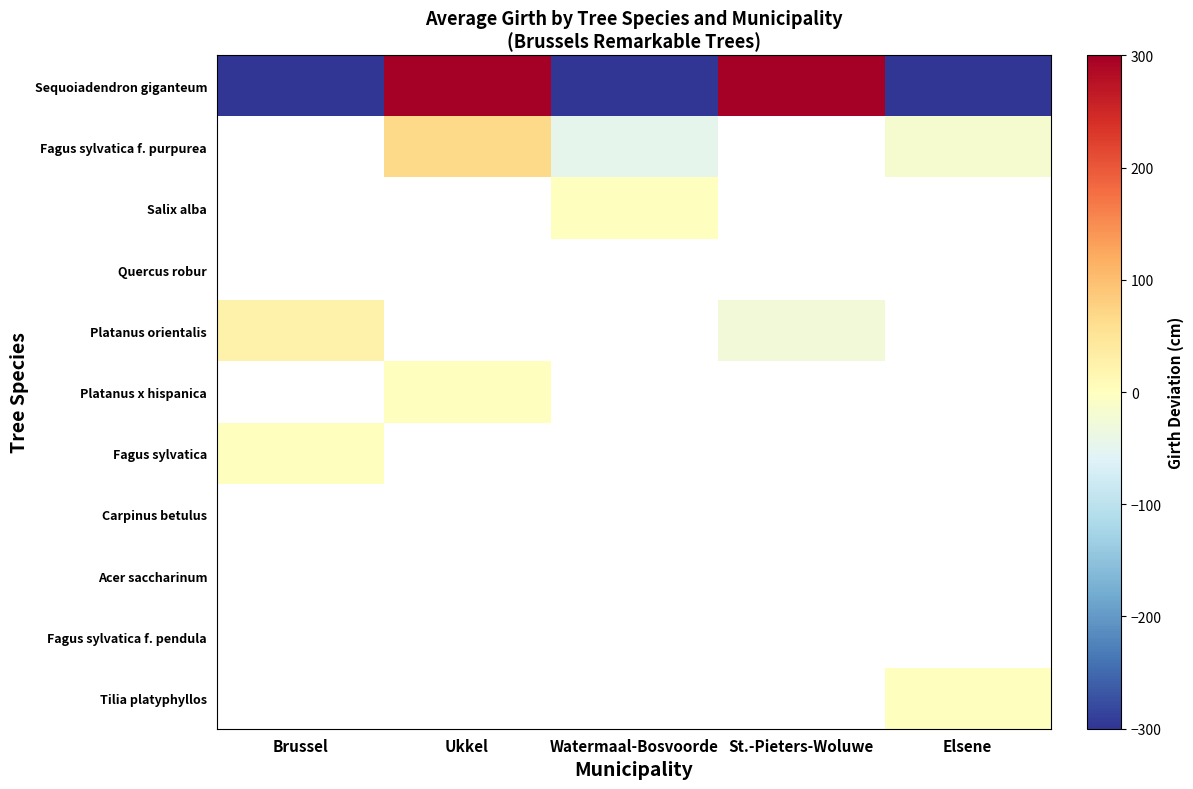

Where does the Fagus sylvatica f. purpurea series first go above -18?

Ukkel